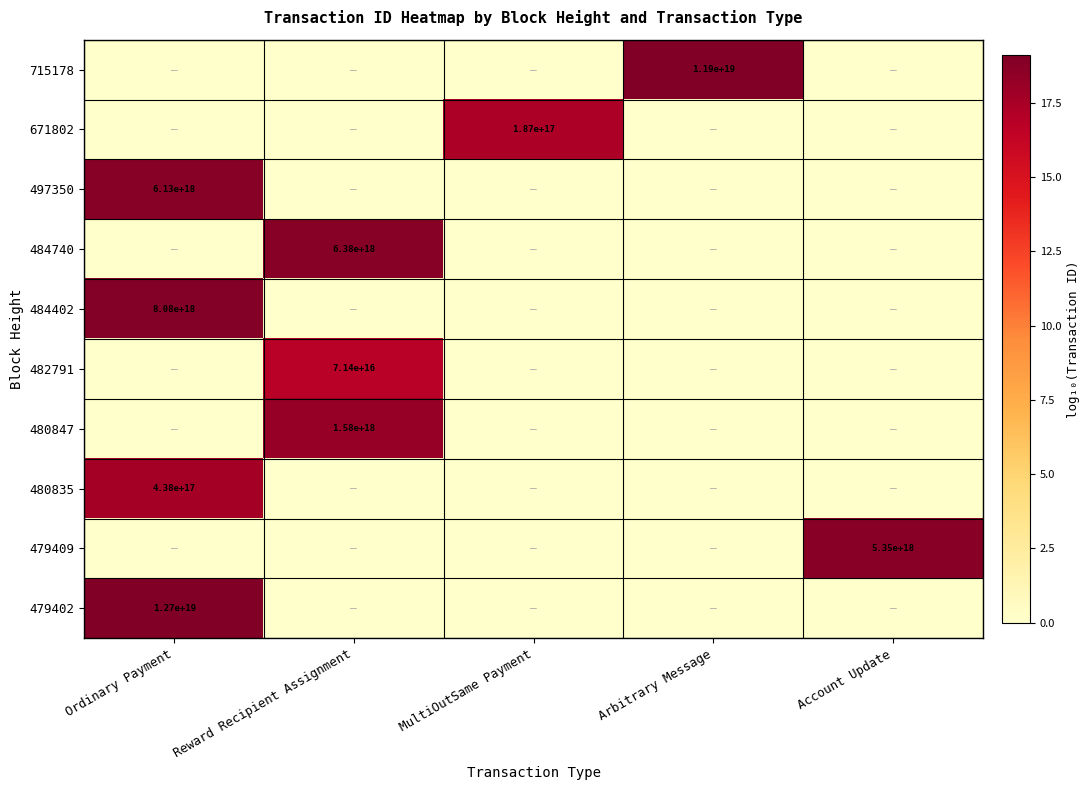

Is it true that 497350 equals 6130000000000000000 at Ordinary Payment?

True